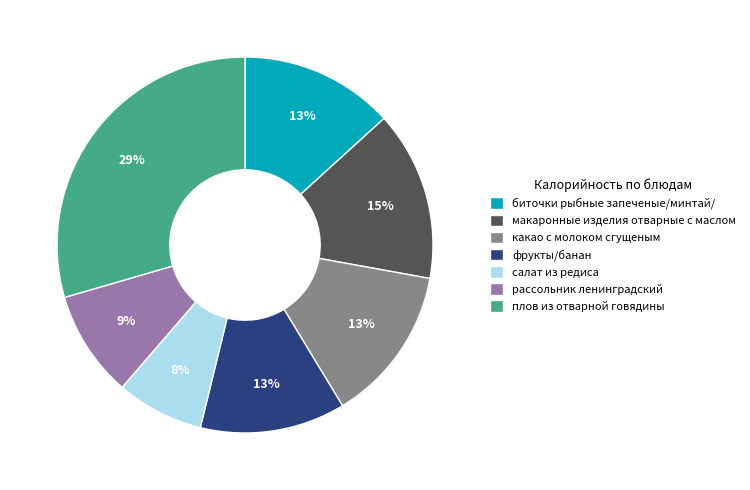

Which slice is the largest?

плов из отварной говядины